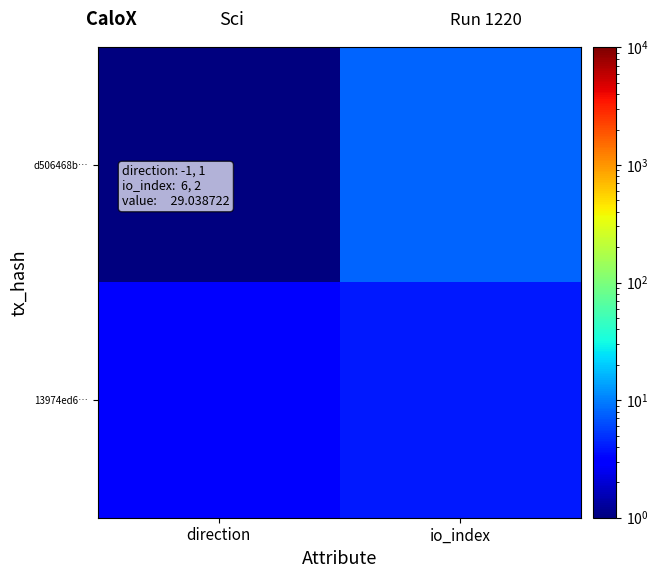

Reading left to right, what are all the values shown in this chart?

d506468b…: direction=1	io_index=8
13974ed6…: direction=3	io_index=4